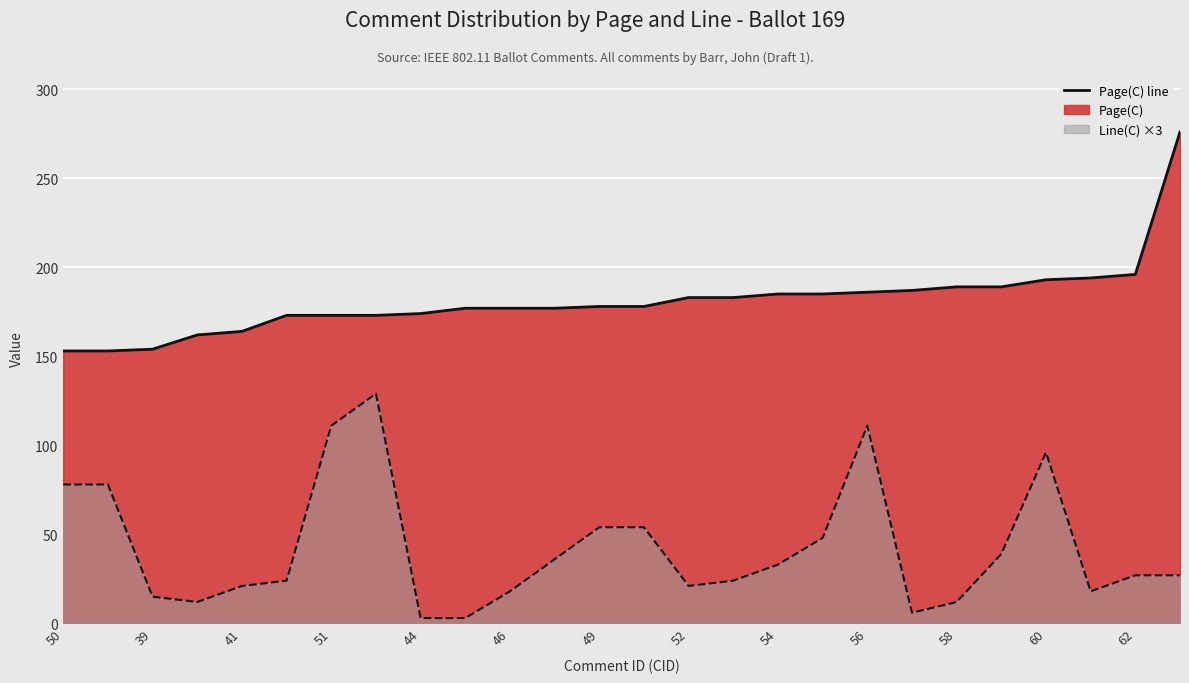

True or false: Line(C) ×3 line and Page(C) line intersect in this chart.

False